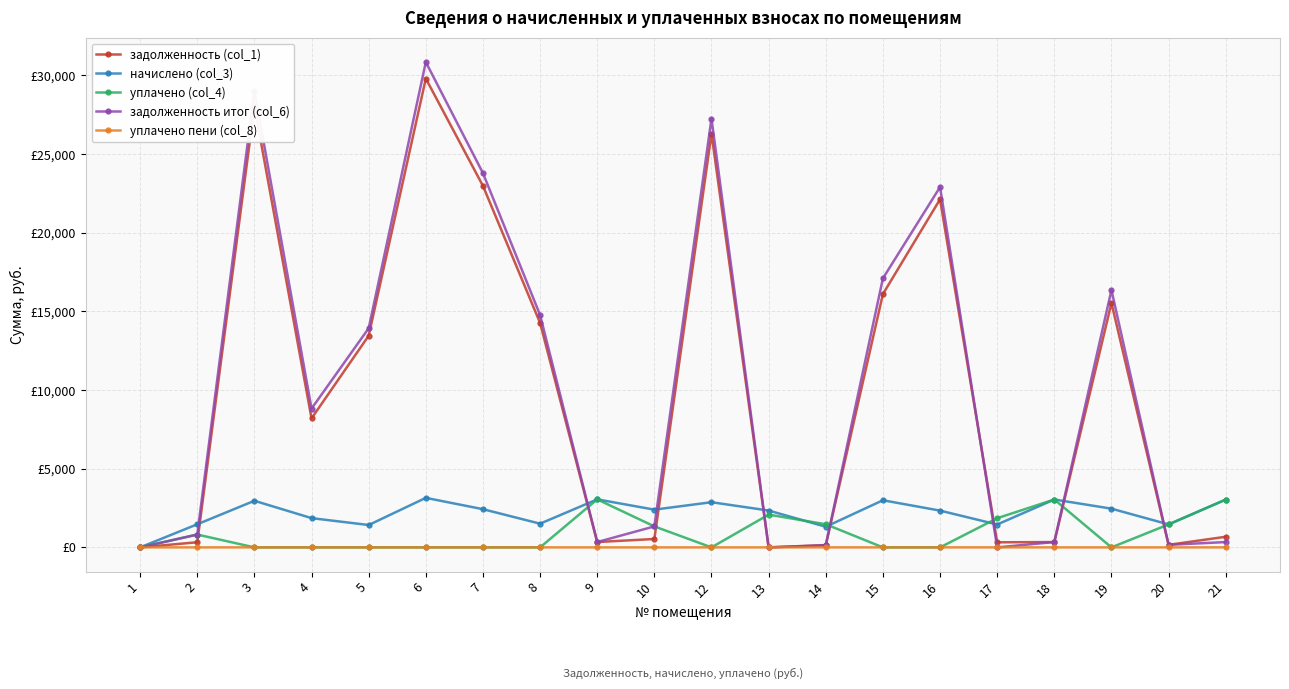

Does the chart have visible grid lines?

Yes